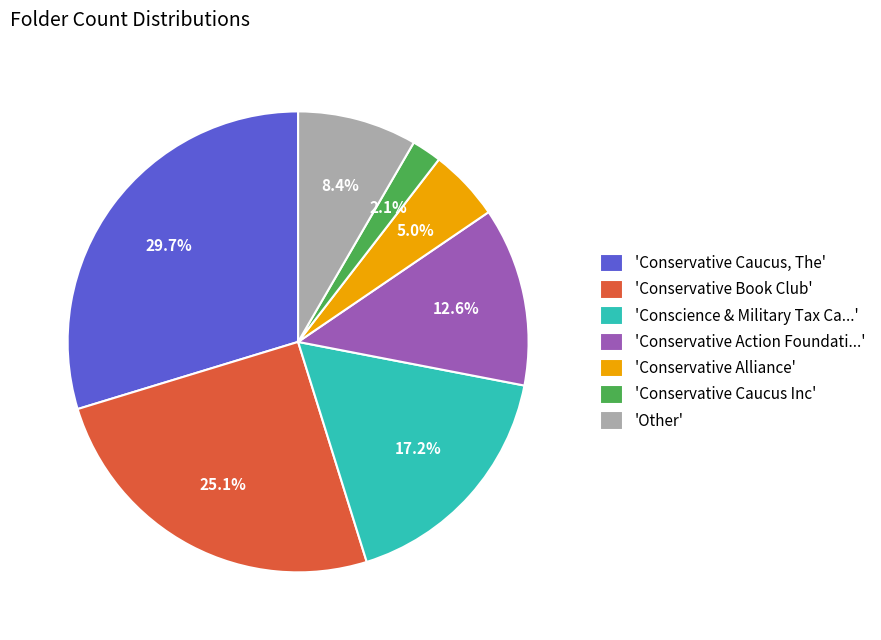

Approximately how many times larger is the value at 'Conservative Book Club' compared to 'Other'?

3.0